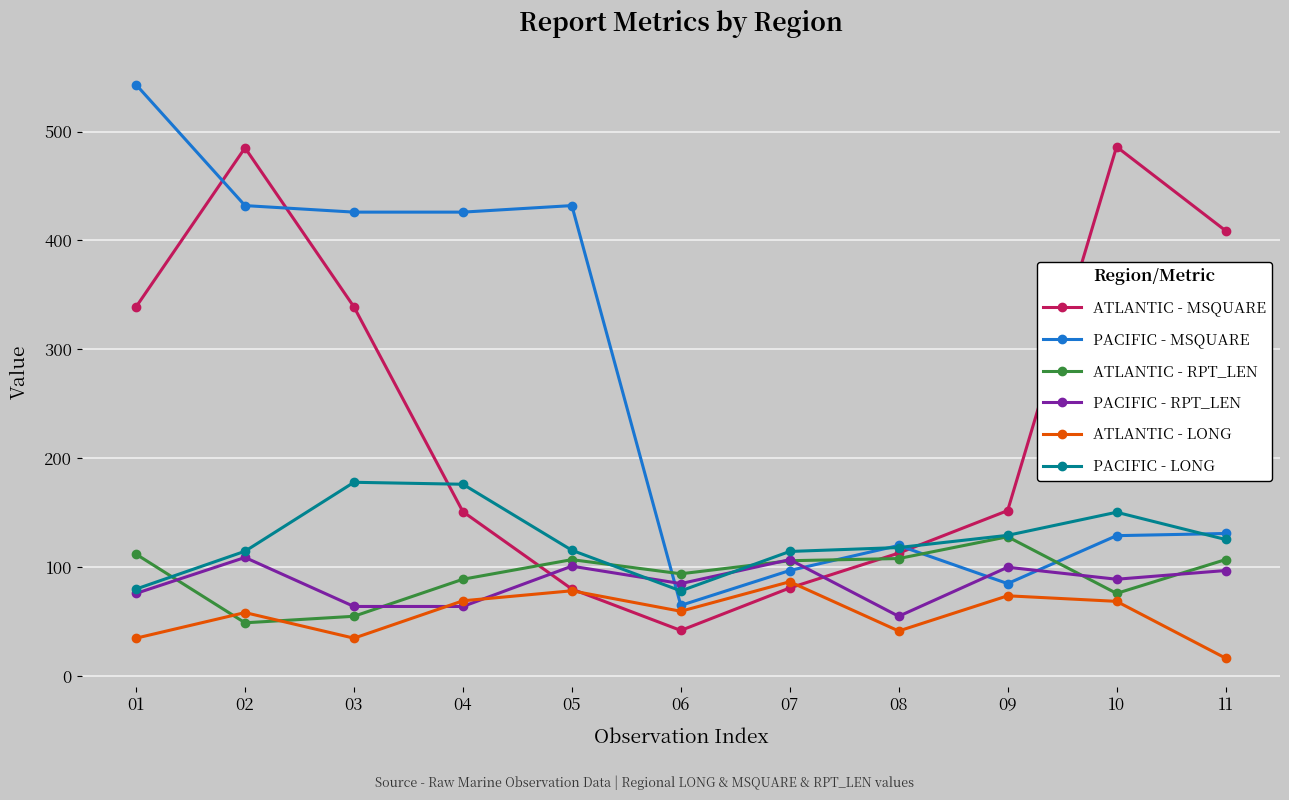

What is the spread (max minus min) of values at 03?

391.1